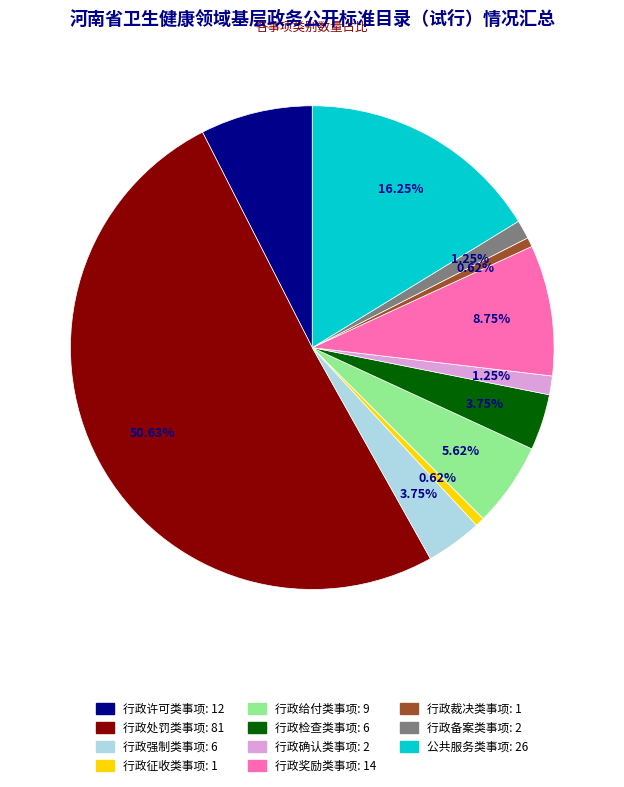

Which has a higher value, 公共服务类事项 or 行政奖励类事项?

公共服务类事项